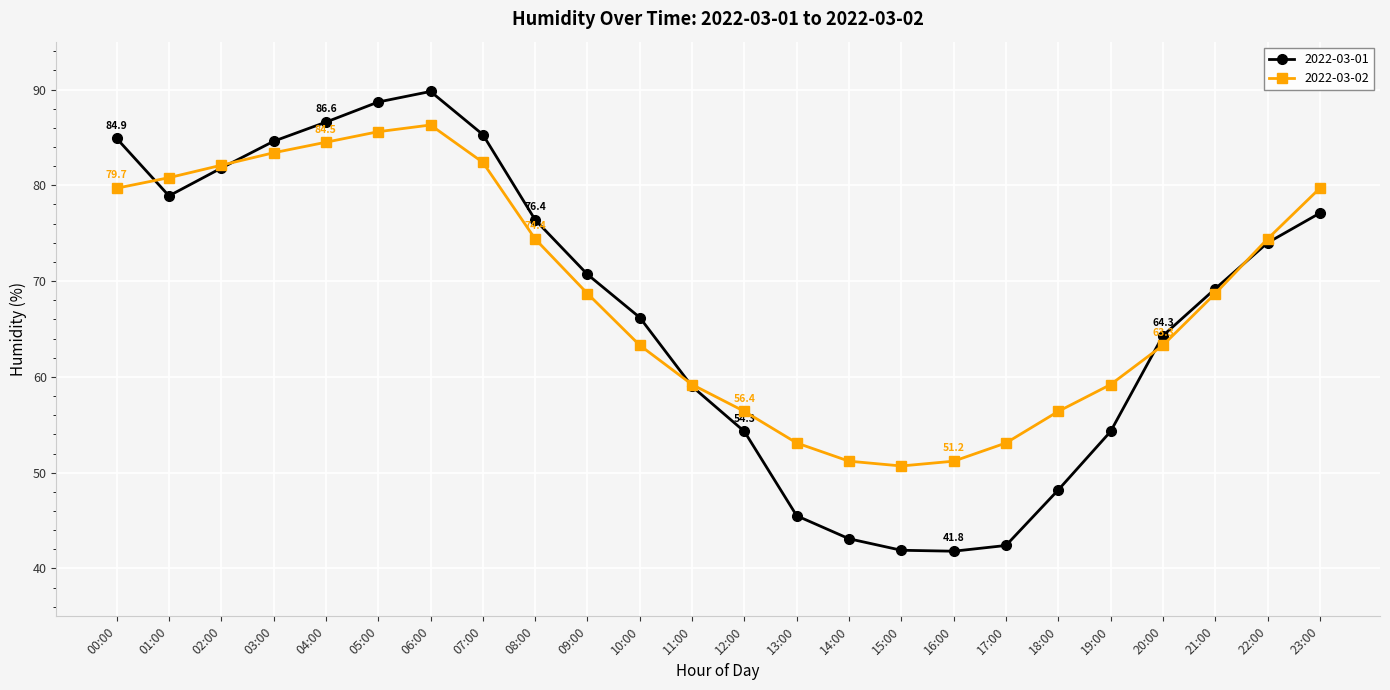

Count the number of categories in the chart.

24